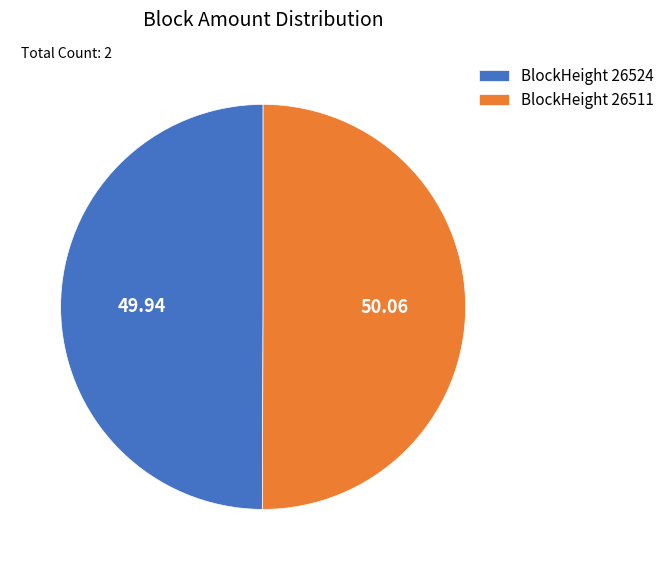

What is the ratio of the value at BlockHeight 26511 to the value at BlockHeight 26524?

1.0